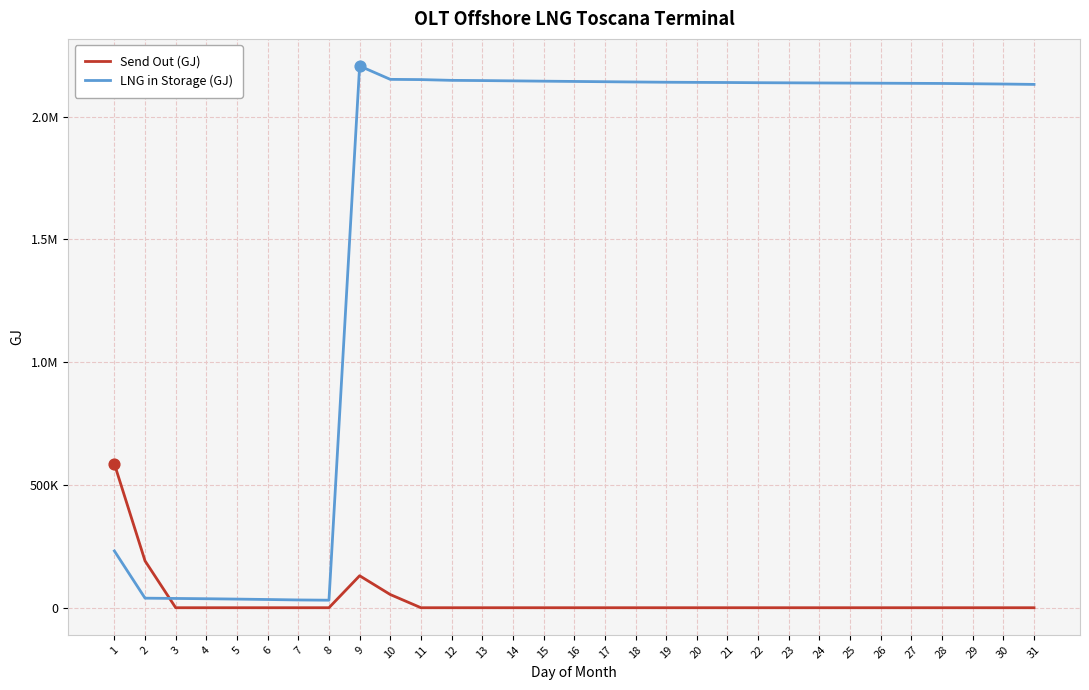

Is the value of LNG in Storage (GJ) at 25 greater than the value of Send Out (GJ) at 3?

Yes